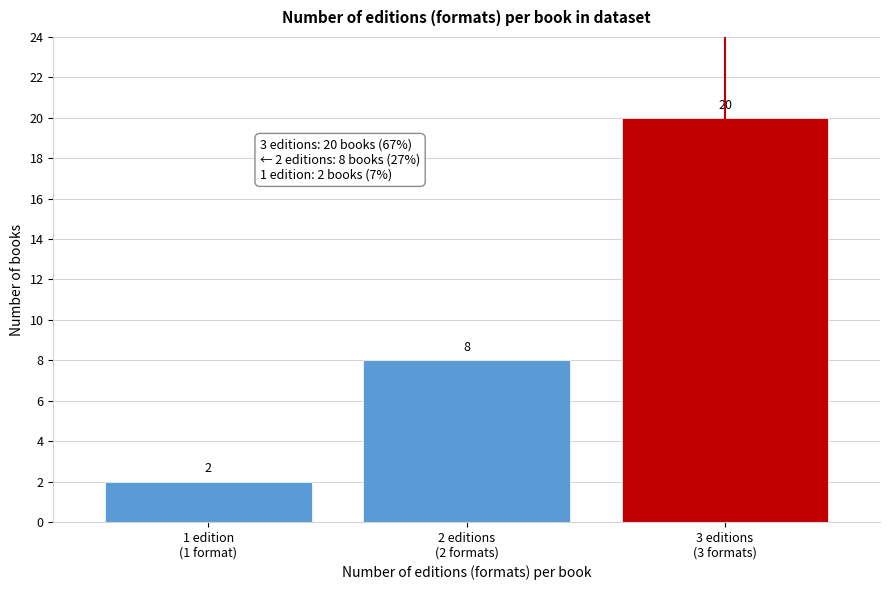

Reading left to right, transcribe all the data shown in this chart.

2	8	20